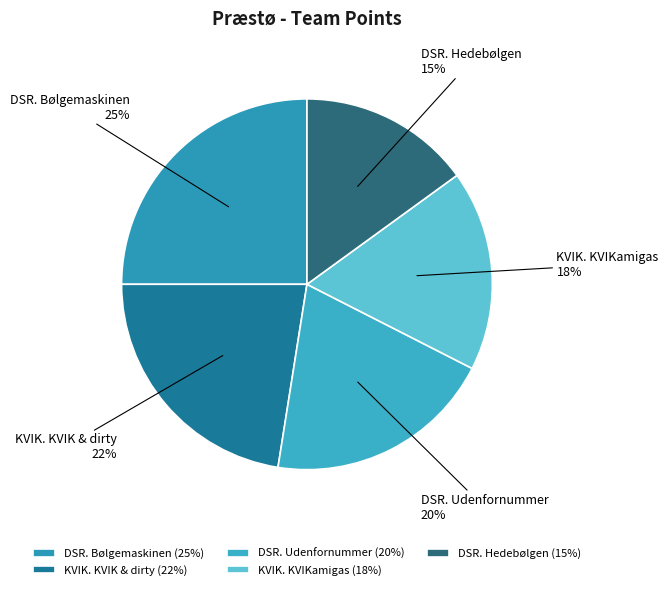

Is it true that DSR. Bølgemaskinen is 25% of the pie?

True